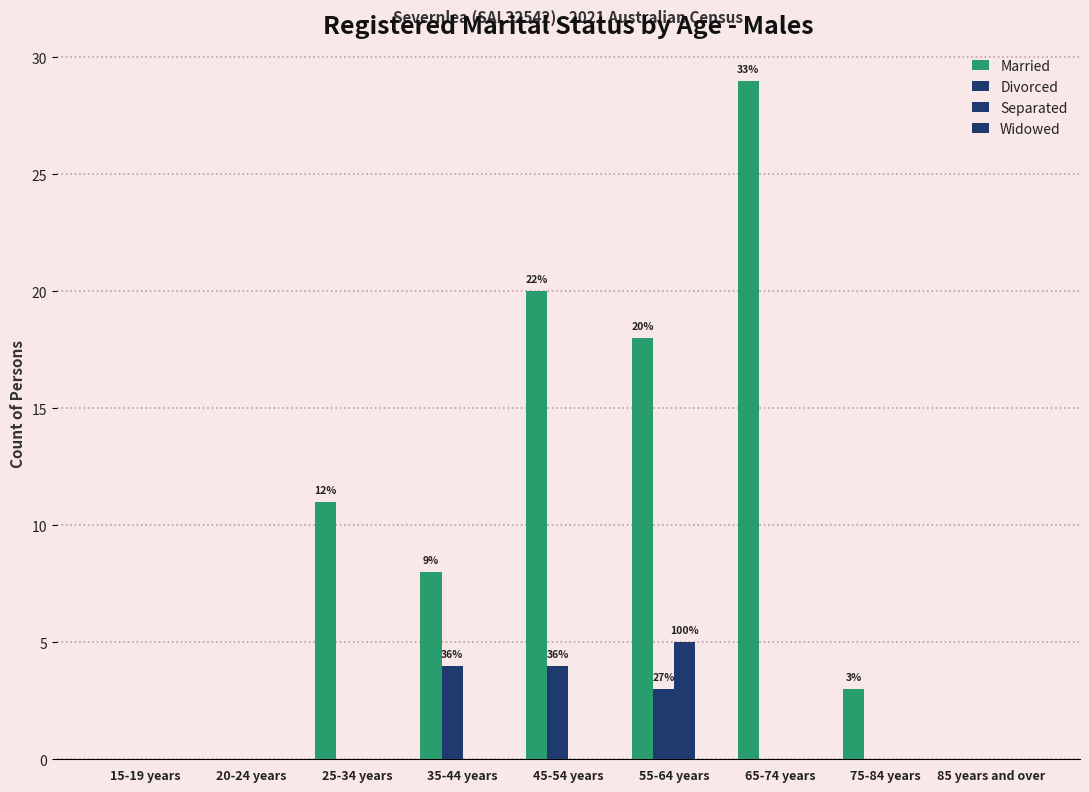

Are the bars grouped side by side (vs. stacked)?

Yes